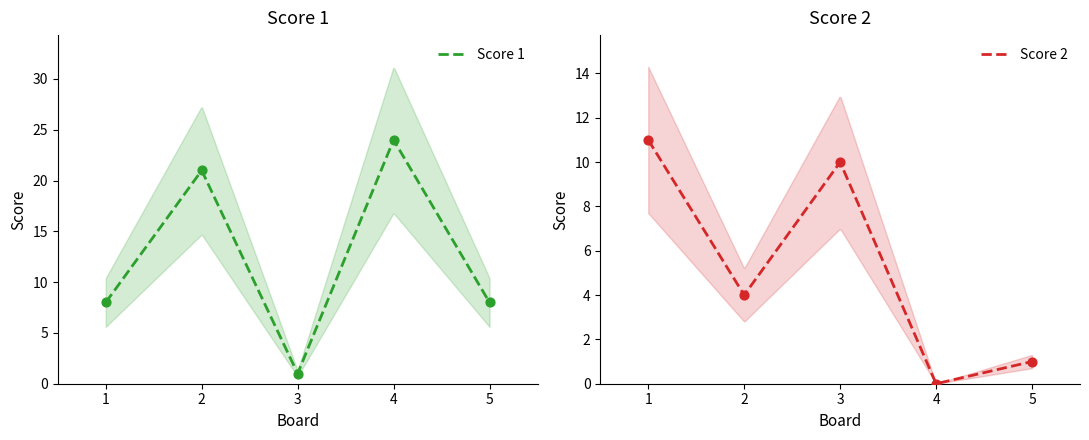

What are all the series names shown in the legend?

Score 1, Score 2